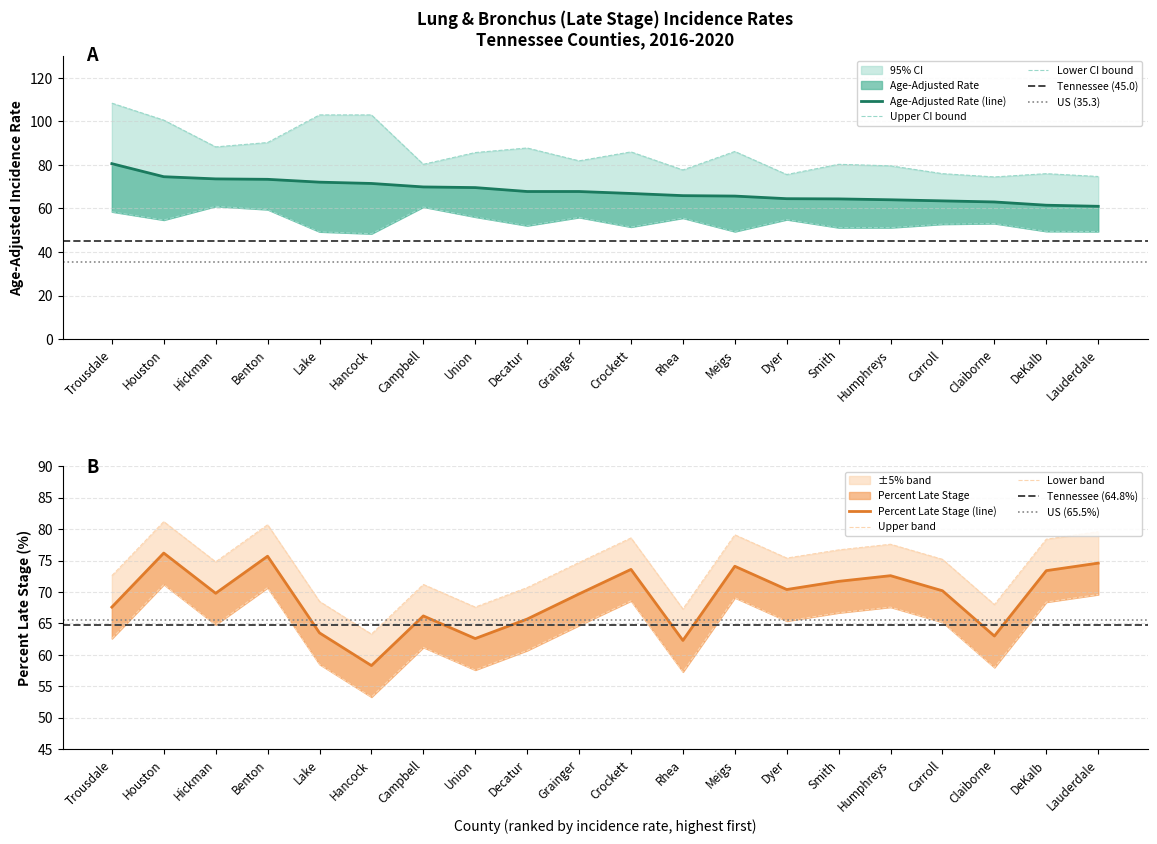

What is the label of the 6th point from the left?

Hancock